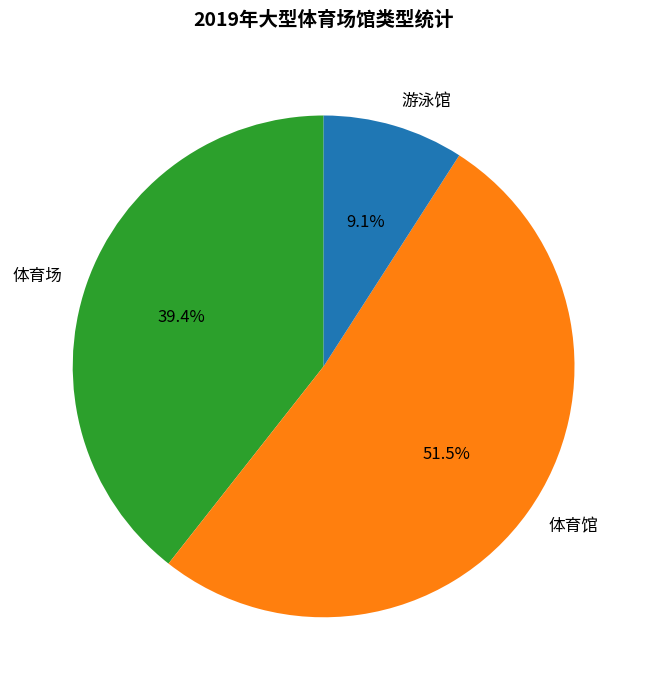

Which slice is the smallest?

游泳馆